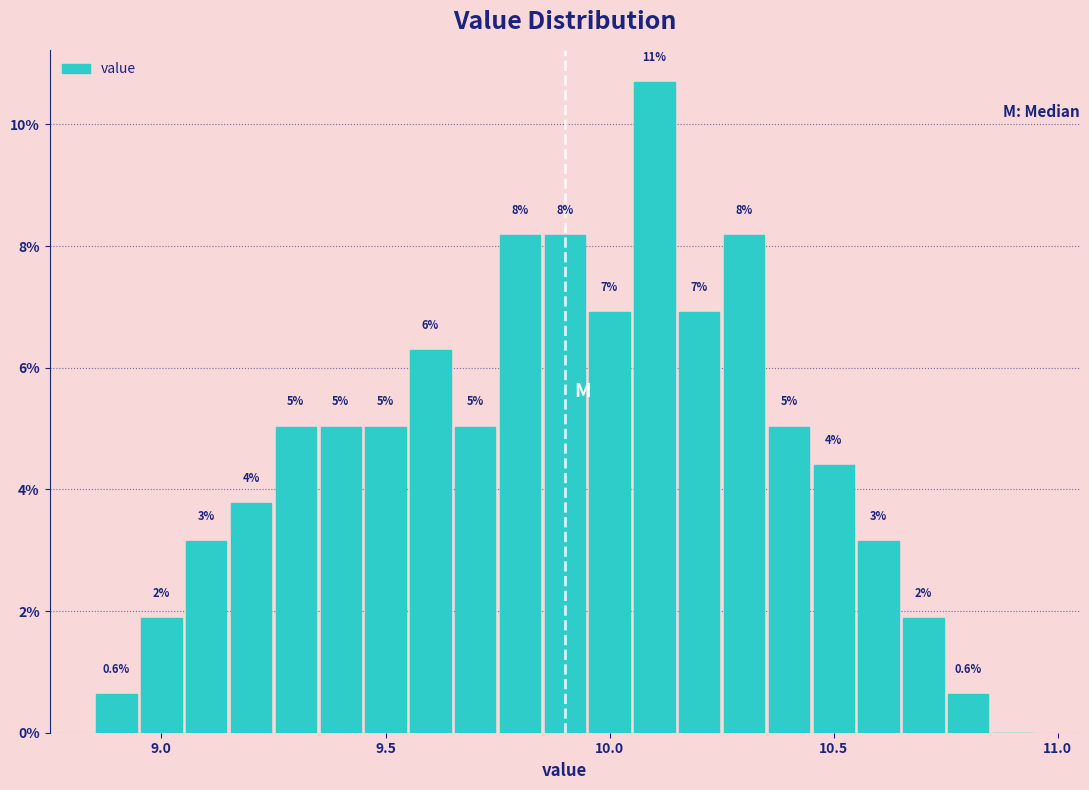

Read against the x-axis, roughly where is the centre of the tallest bar?

10.10